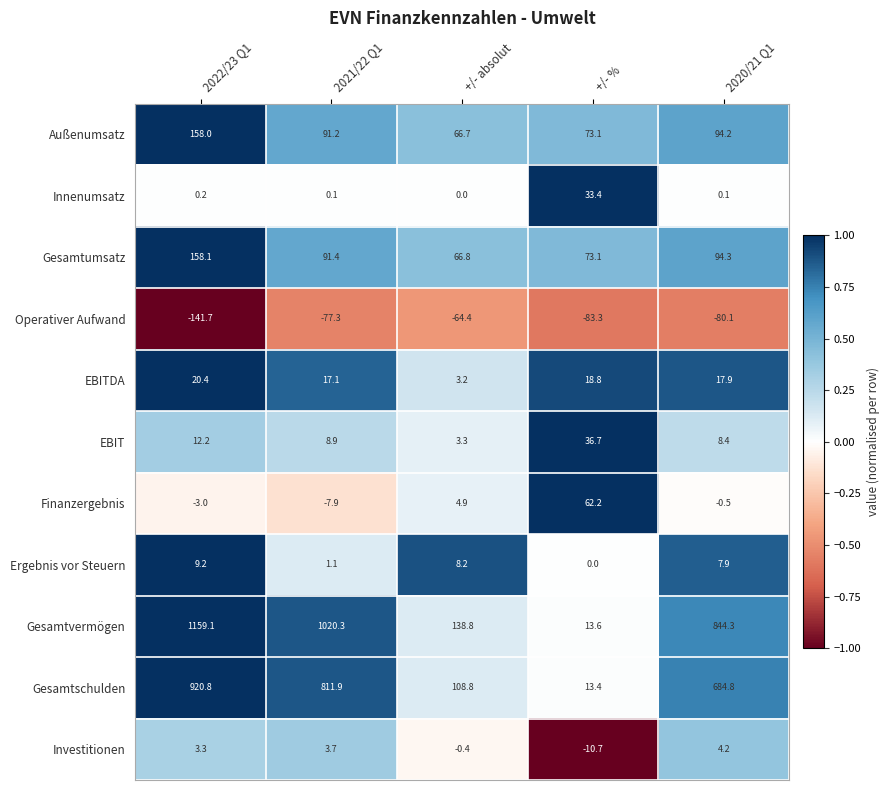

What is the difference between the EBITDA values at +/- % and 2022/23 Q1?

1.6